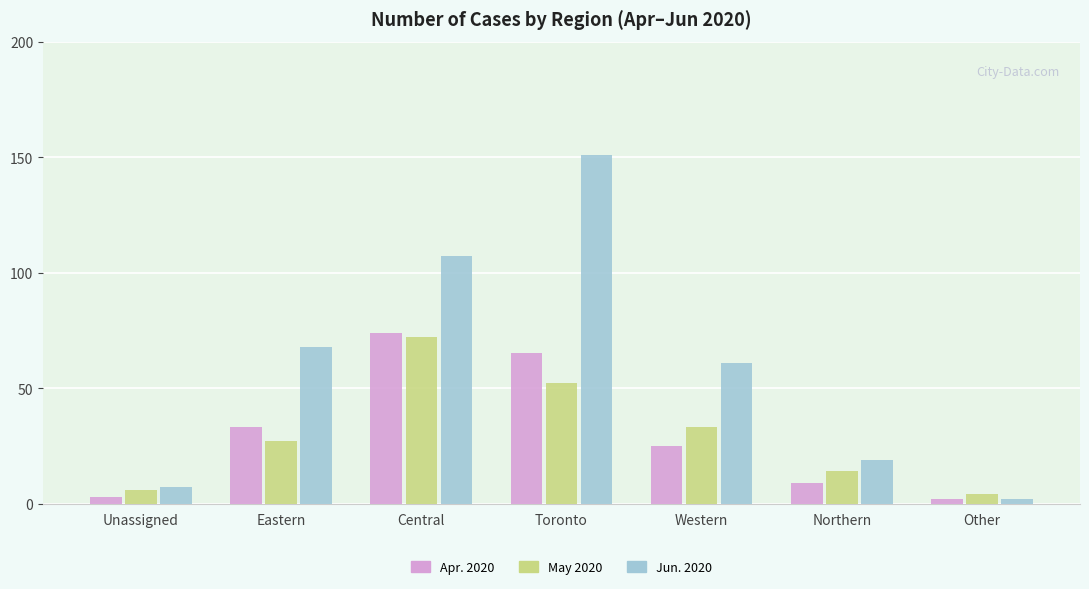

The Apr. 2020 series shows 33 at Eastern. True or false?

True